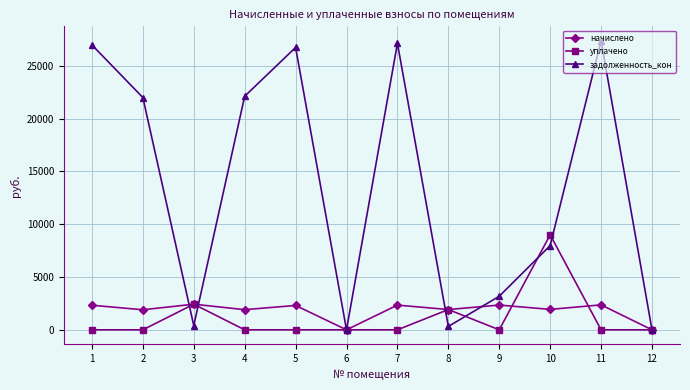

How many interior local peaks does the задолженность_кон series have?

3